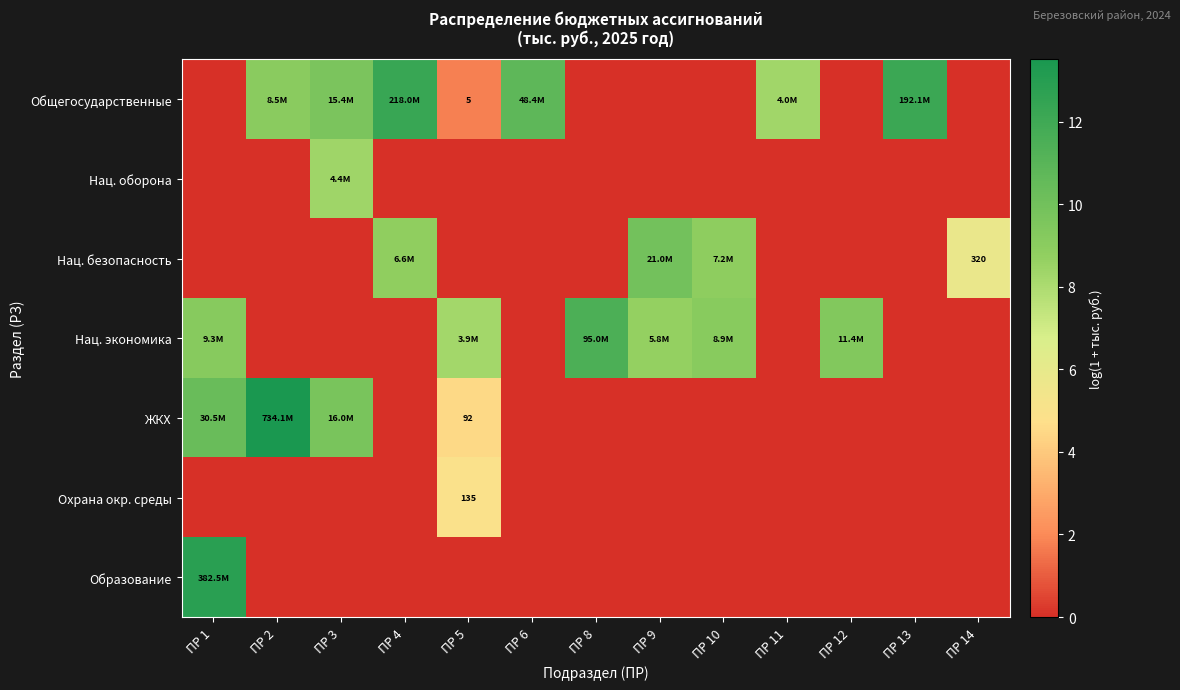

At ПР 12, list the series in order from largest to smallest.

Нац. экономика, Общегосударственные, Нац. оборона, Нац. безопасность, ЖКХ, Охрана окр. среды, Образование